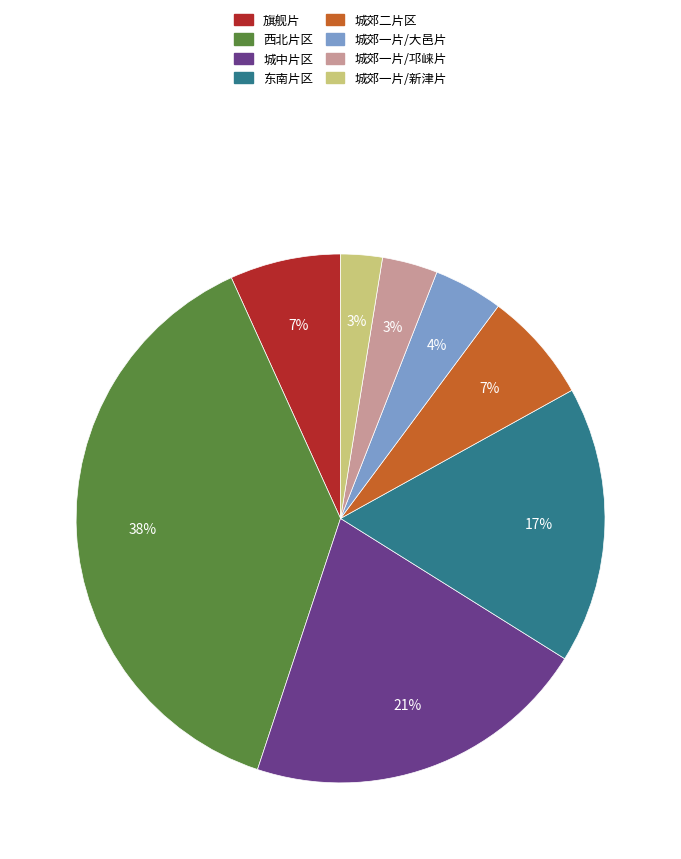

What percentage is the 城郊一片/大邑片 slice, to the nearest percent?

4%